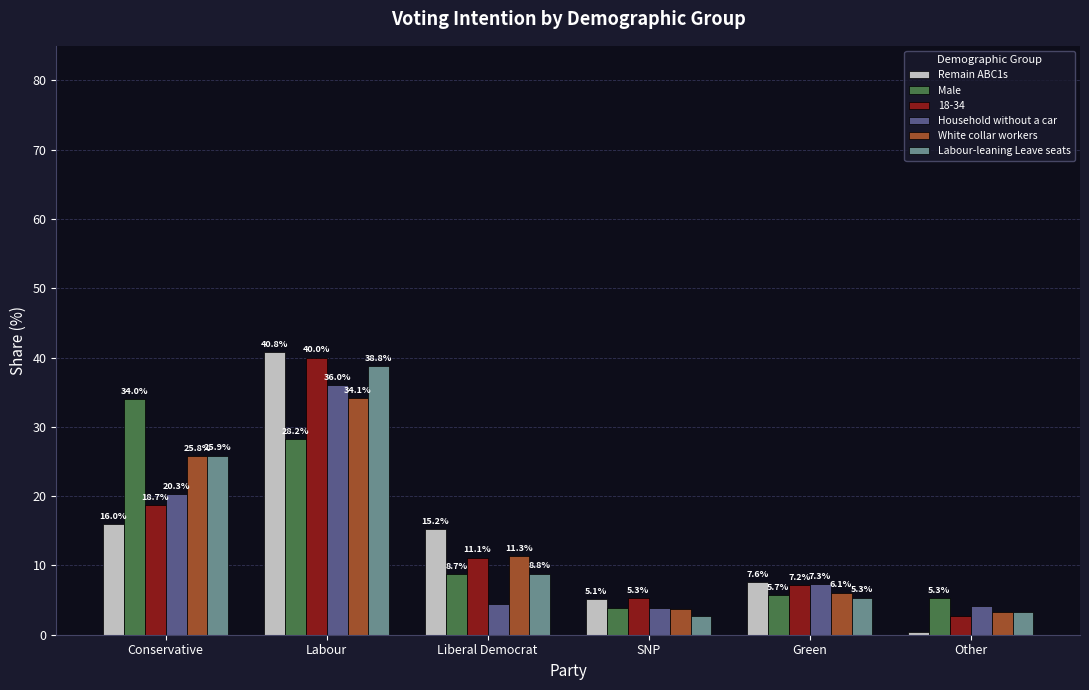

Which category has the highest value in the Male series?

Conservative